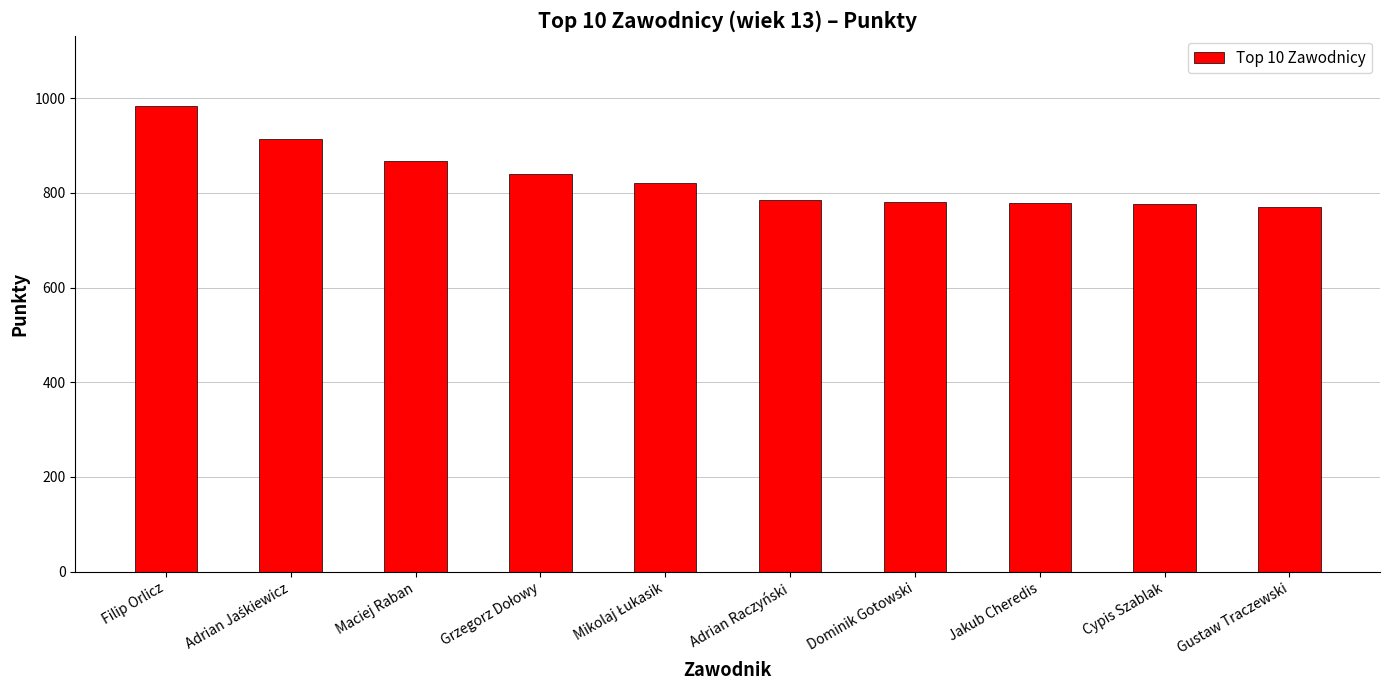

What is the value of the 7th bar from the left?

781